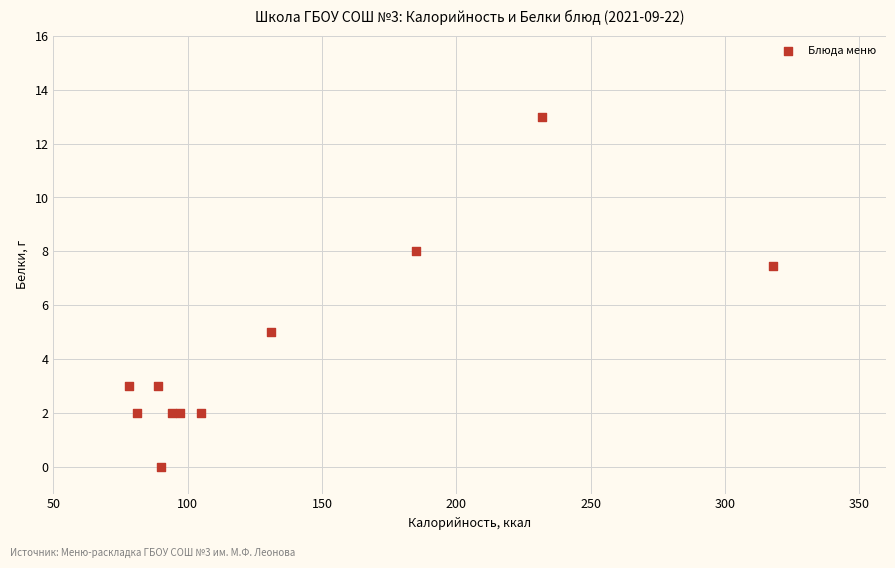

What Y value in the scatter plot is closest to 6?

5.0